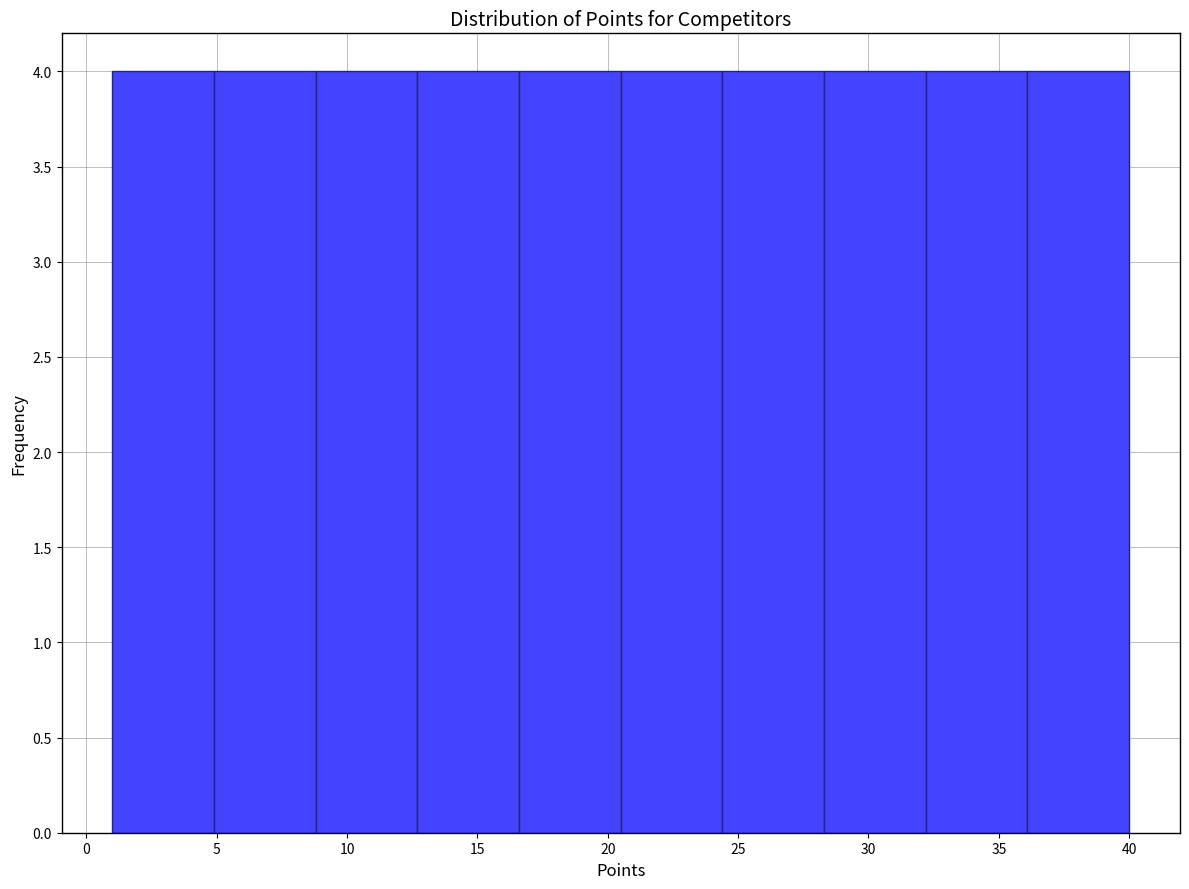

Reading left to right, list every bar in this chart as the range it spans on the x-axis followed by its height. Neither the bar edges nor the heights are printed on the chart, so give them approximately, as read against the axes.

1.0 to 4.9: 4
4.9 to 8.8: 4
8.8 to 12.7: 4
12.7 to 16.6: 4
16.6 to 20.5: 4
20.5 to 24.4: 4
24.4 to 28.3: 4
28.3 to 32.2: 4
32.2 to 36.1: 4
36.1 to 40.0: 4